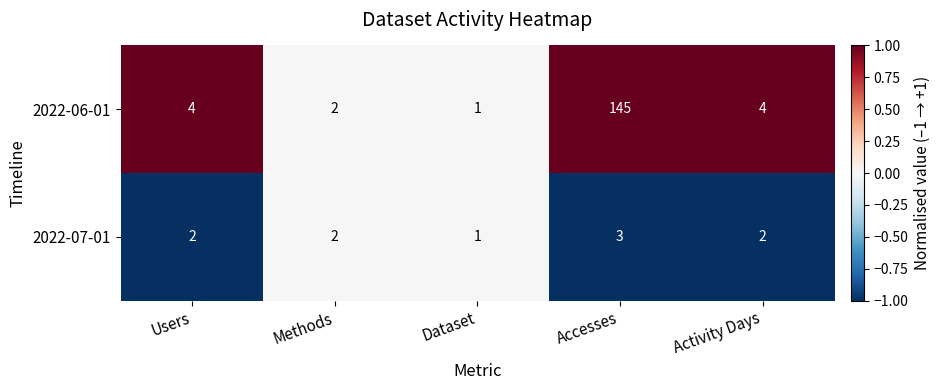

At Users, list the series in order from largest to smallest.

2022-06-01, 2022-07-01